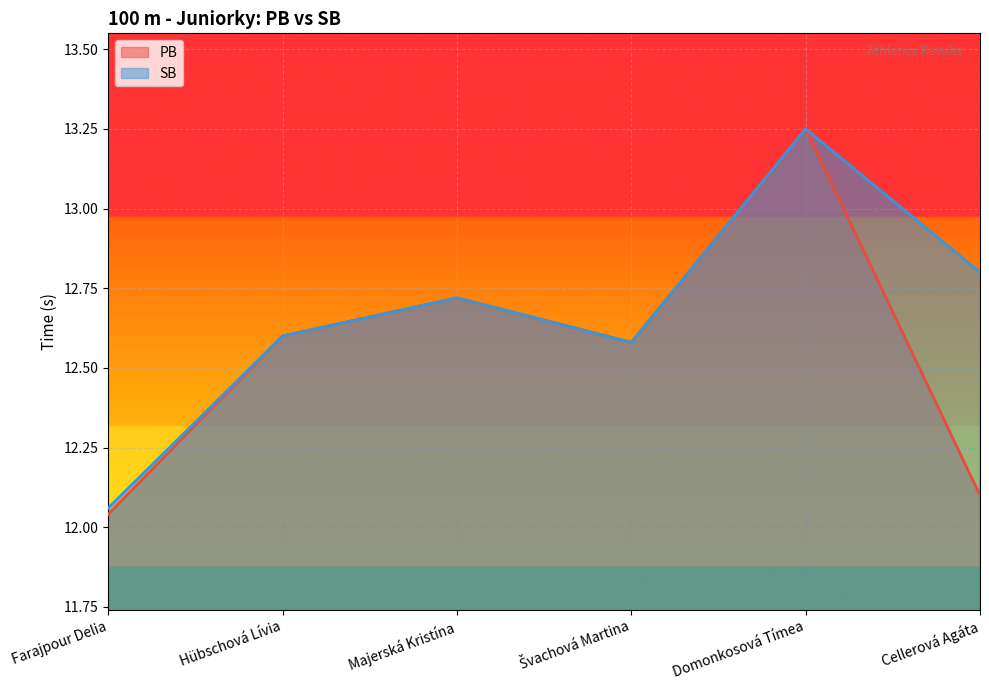

Is it true that SB equals 12.7 at Majerská Kristína?

True